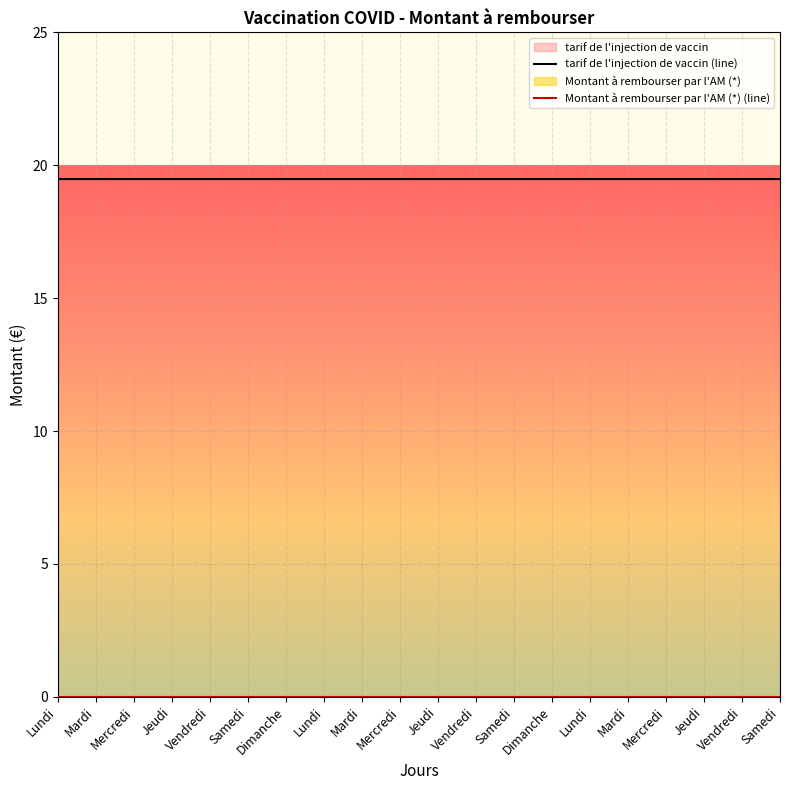

Does the chart display data point markers on the line(s)?

No